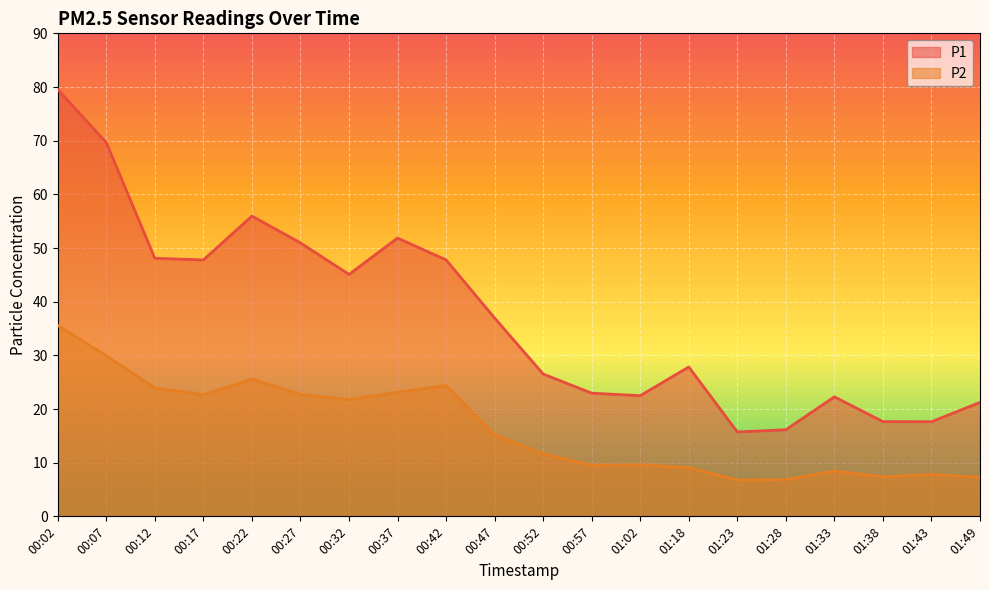

Between 00:07 and 00:27, which is larger?

00:07